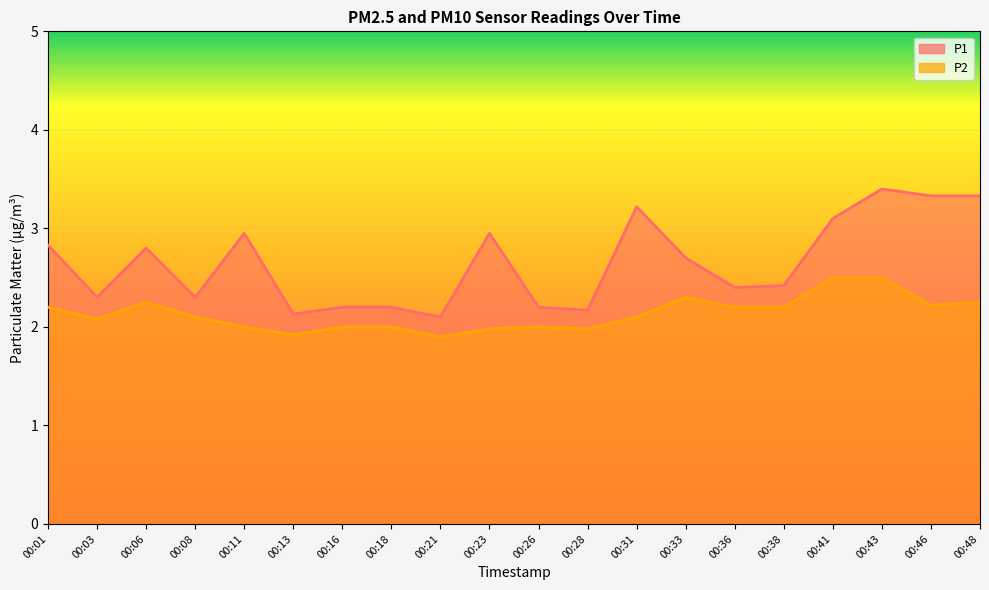

Reading left to right, extract all data points from this chart.

P1: 00:01=2.8	00:03=2.3	00:06=2.8	00:08=2.3	00:11=3.0	00:13=2.1	00:16=2.2	00:18=2.2	00:21=2.1	00:23=3.0	00:26=2.2	00:28=2.2	00:31=3.2	00:33=2.7	00:36=2.4	00:38=2.4	00:41=3.1	00:43=3.4	00:46=3.3	00:48=3.3
P2: 00:01=2.2	00:03=2.1	00:06=2.2	00:08=2.1	00:11=2.0	00:13=1.9	00:16=2.0	00:18=2.0	00:21=1.9	00:23=2.0	00:26=2.0	00:28=2.0	00:31=2.1	00:33=2.3	00:36=2.2	00:38=2.2	00:41=2.5	00:43=2.5	00:46=2.2	00:48=2.2